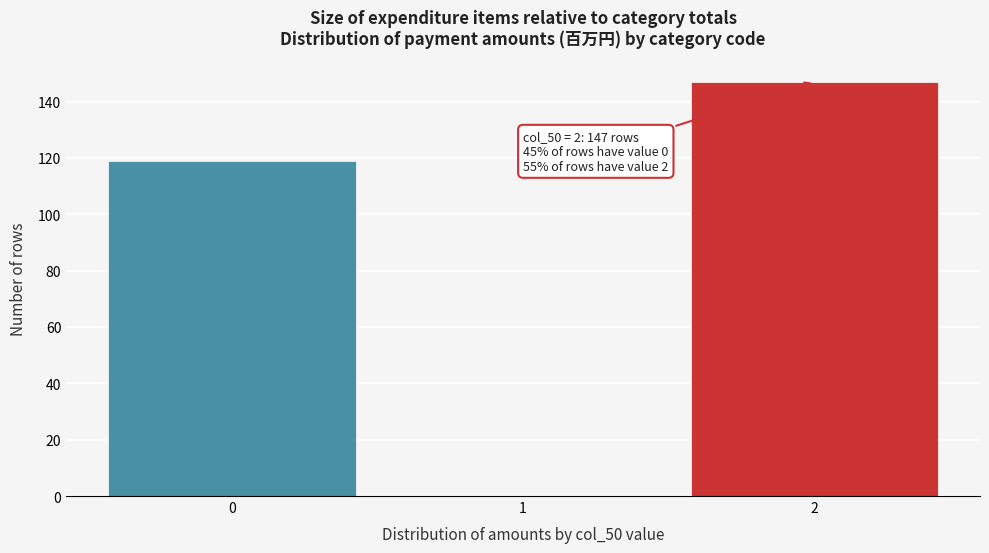

Over which range of the x-axis is the bar tallest?

1.5 to 2.5